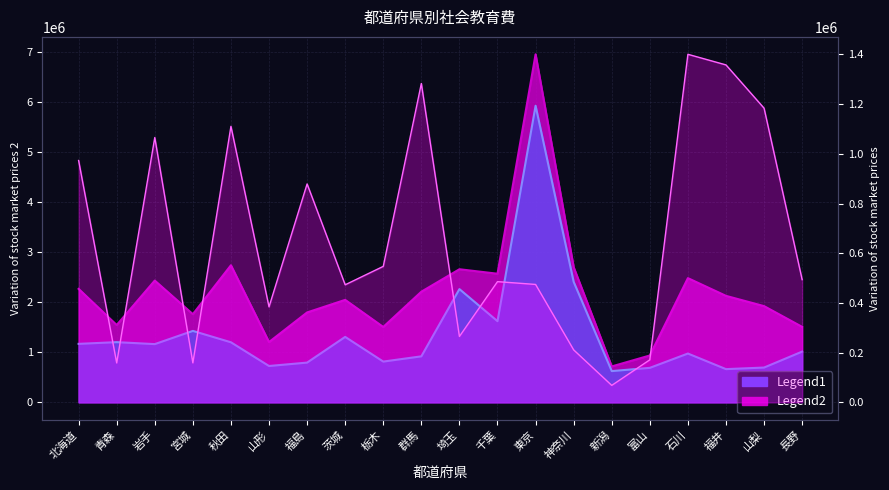

What position from the right is 福島?

14